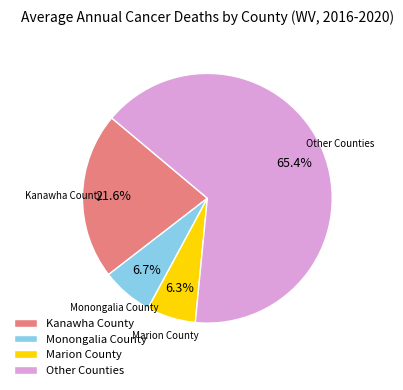

Is the sum of Kanawha County and Other Counties greater than half?

Yes